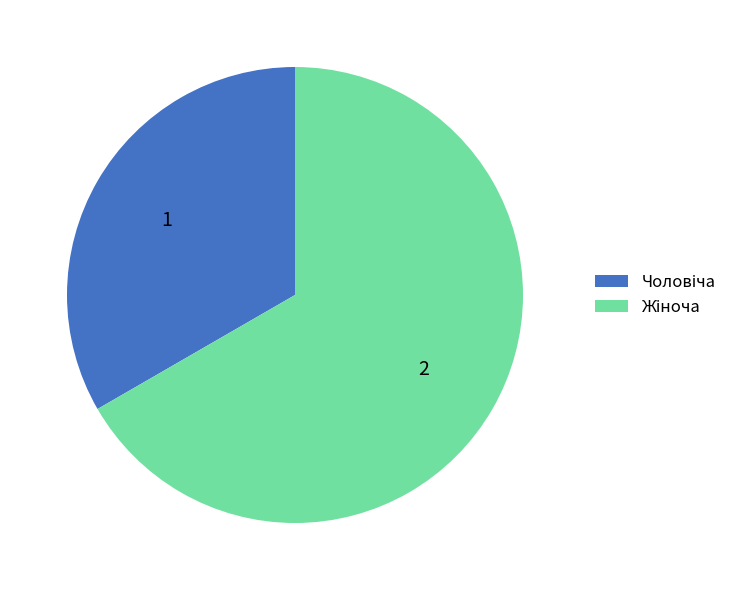

Is there any slice that represents more than half of the pie?

Yes